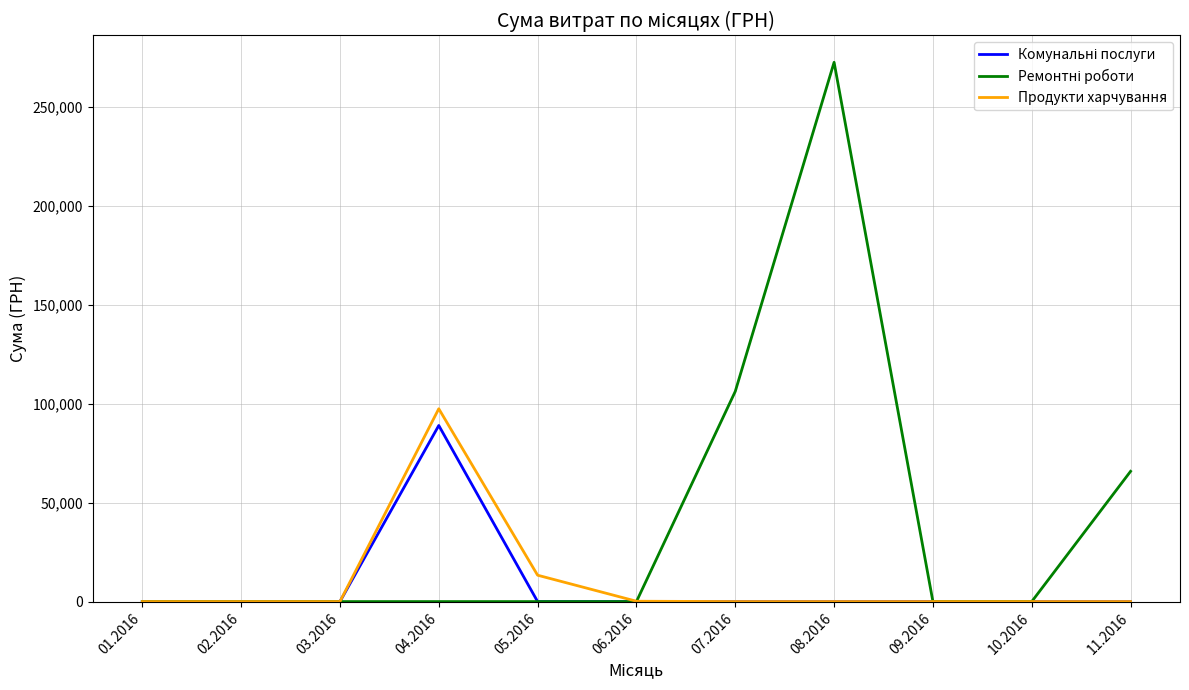

Which series changed the most between 04.2016 and 10.2016?

Продукти харчування